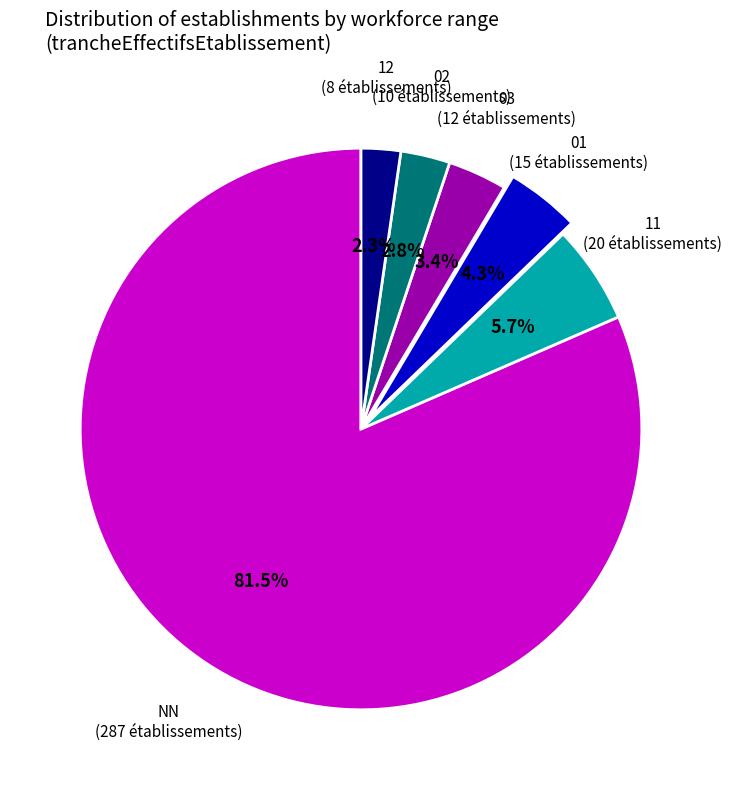

Does any single category account for the majority?

Yes